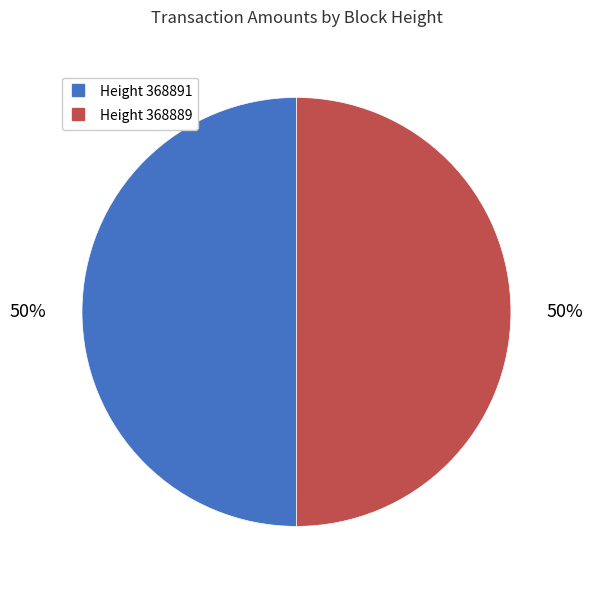

Count the number of slices in the pie.

2